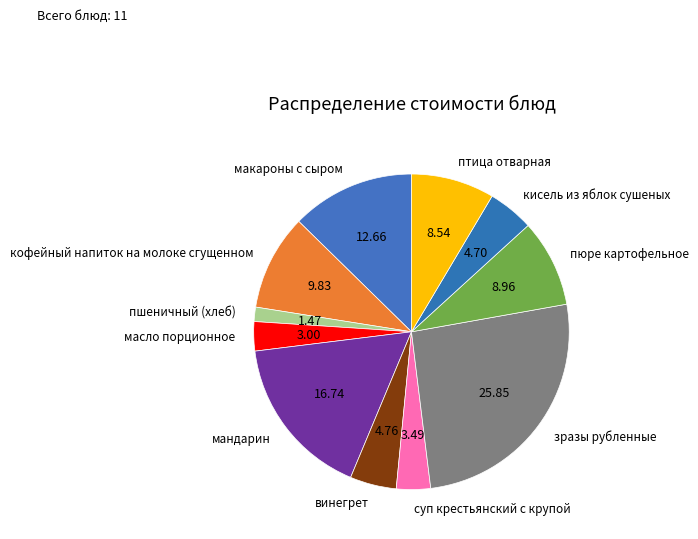

Do мандарин and масло порционное together represent more than half of the pie?

No